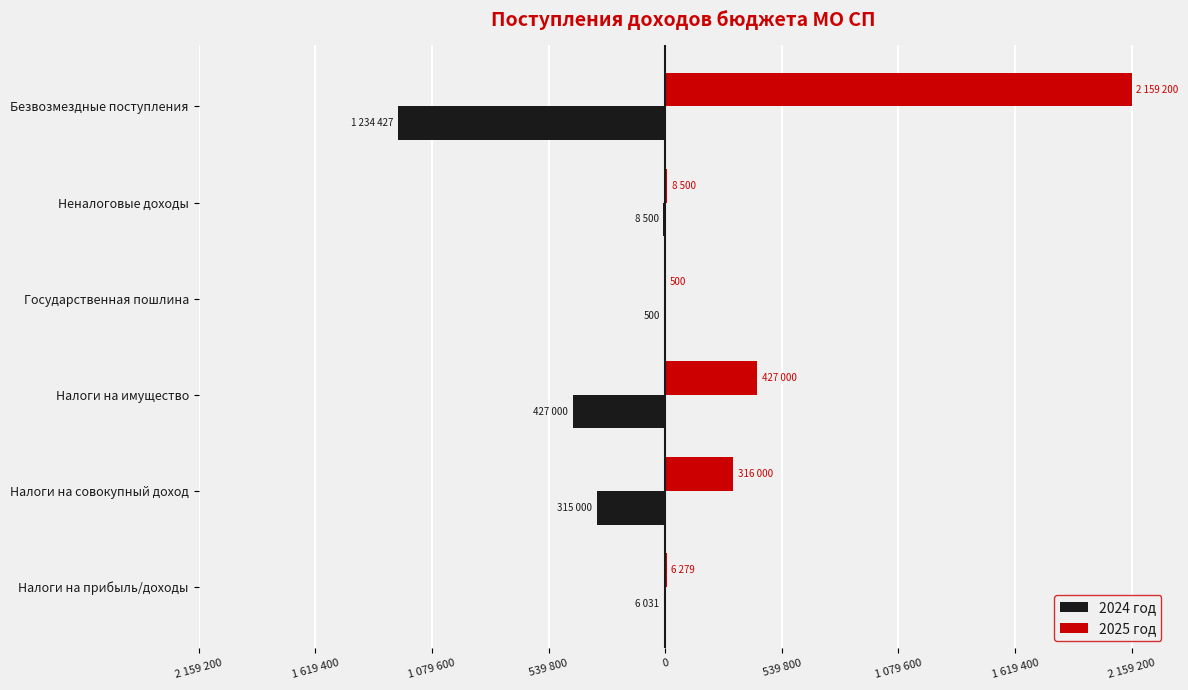

What is the value of the 2025 год bar at the 5th from the left?

8500